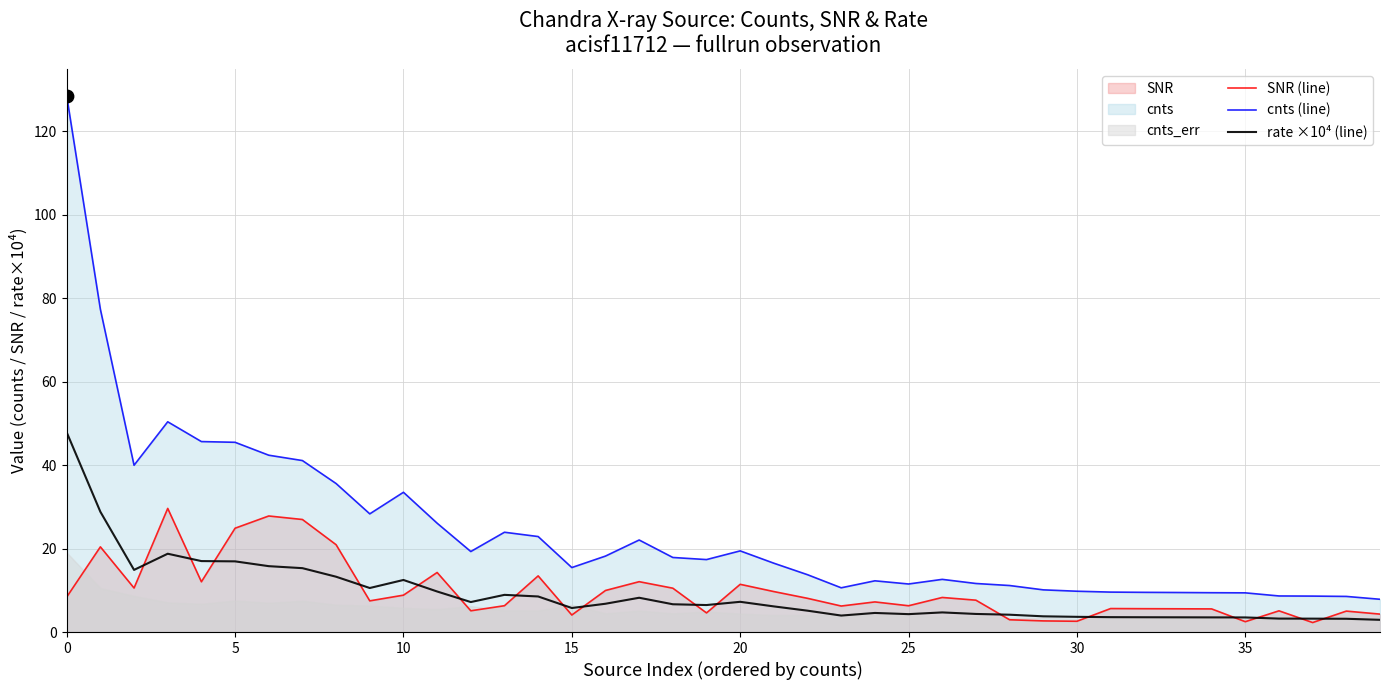

Which series contains the lowest Y value?

SNR (line)